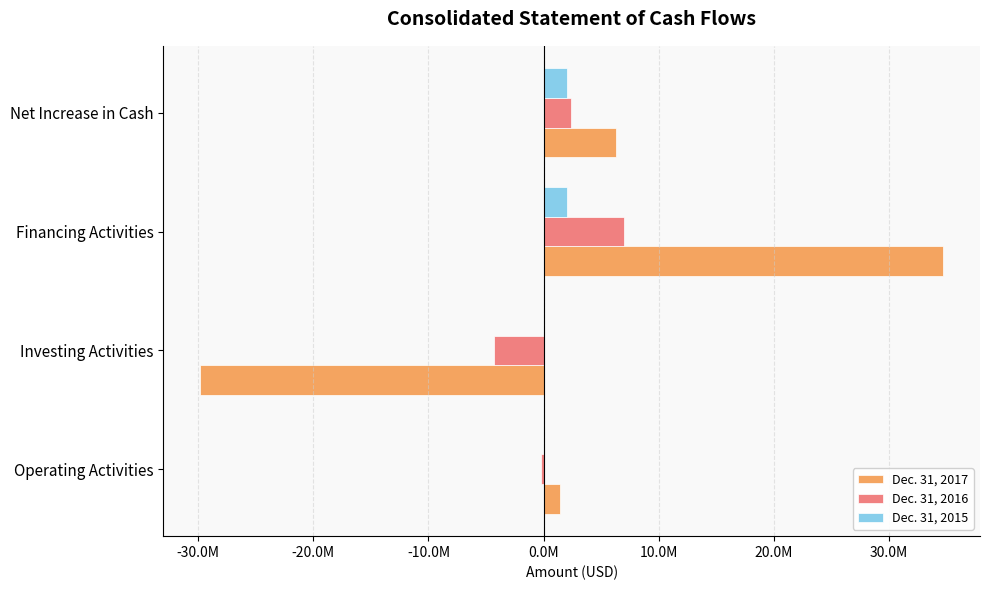

Where is Dec. 31, 2017 nearest to the value 2432132?

Operating Activities